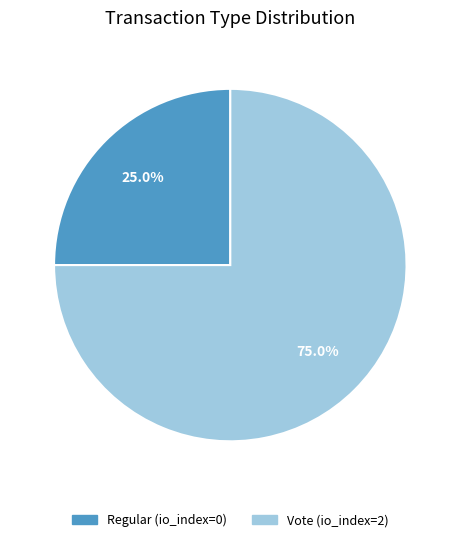

Rank the categories by value from lowest to highest.

Regular, Vote